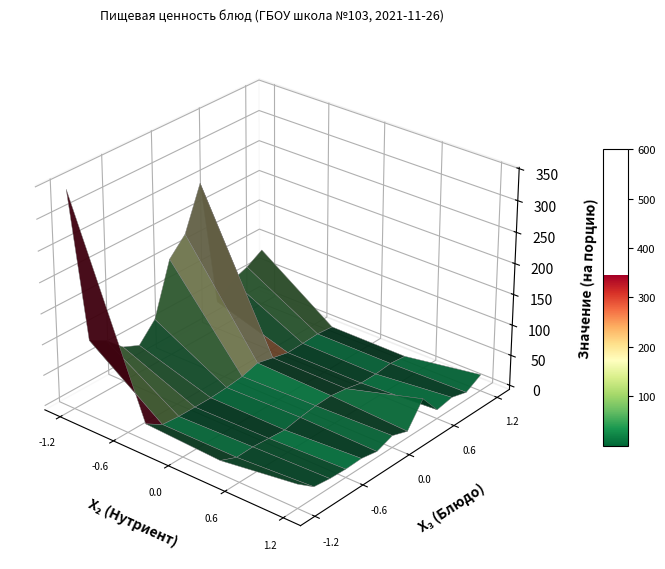

List the series in order of their peak value, highest first.

Пудинг из творога (запеченный), Макаронные изделия отварные, Печень по строгановски, Борщ с капустой и картофелем, Кофейный напиток с молоком, Сок фруктовый, Бутерброд с маслом, Йогурт, Салат из соленых огурцов, Хлеб ржано-пшеничный, Соус молочный (сладкий), Батон обогащенный, Мандарин свежий